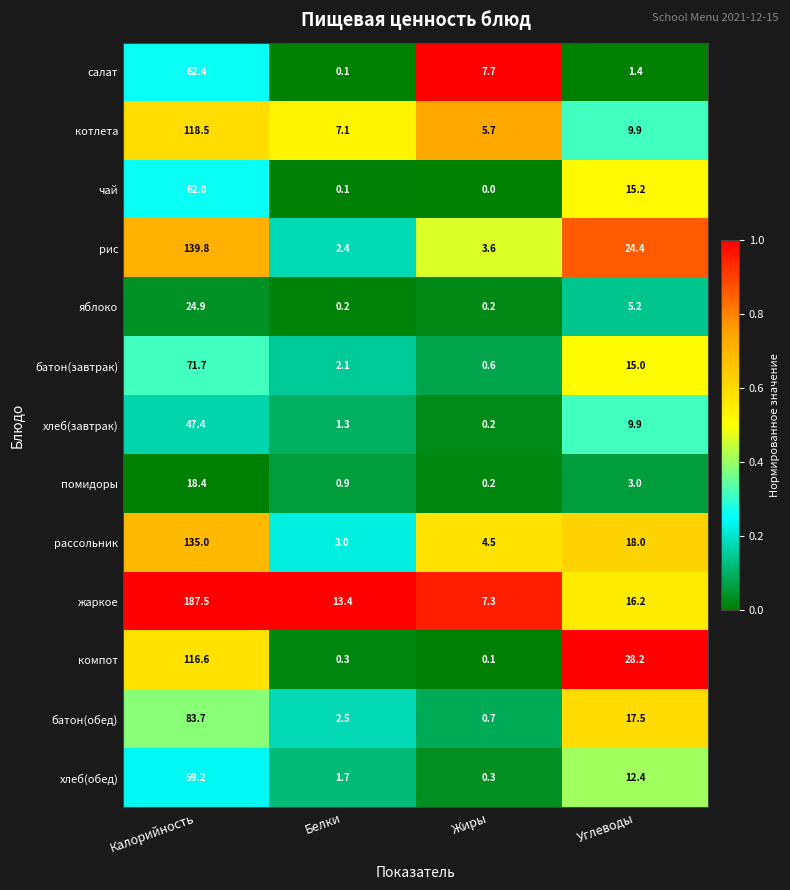

What is the difference between the second highest and second lowest values in the помидоры series?

2.1